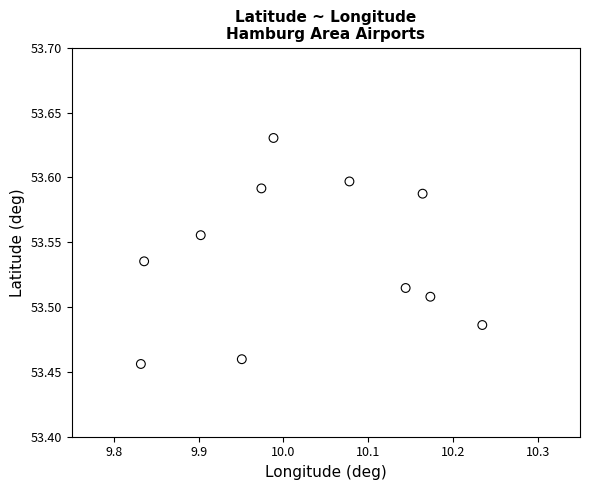

What is the average X value?

10.0